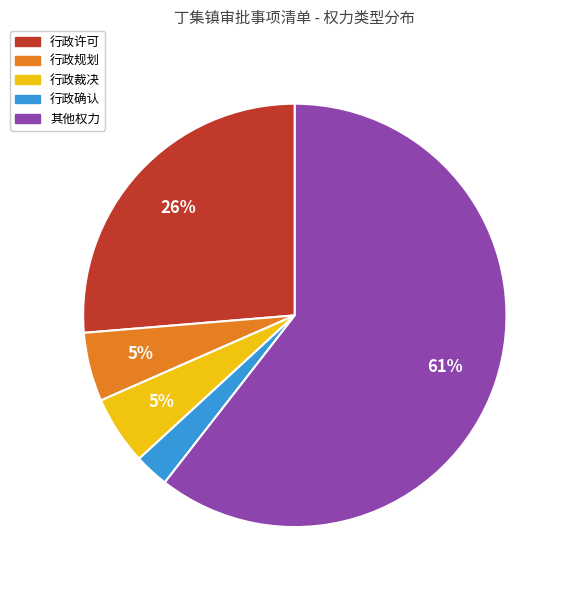

Does 其他权力 account for over 50% of the chart?

Yes